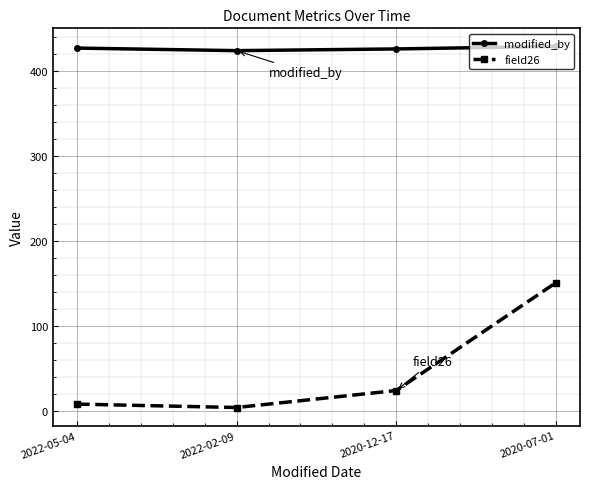

True or false: modified_by and field26 intersect in this chart.

False